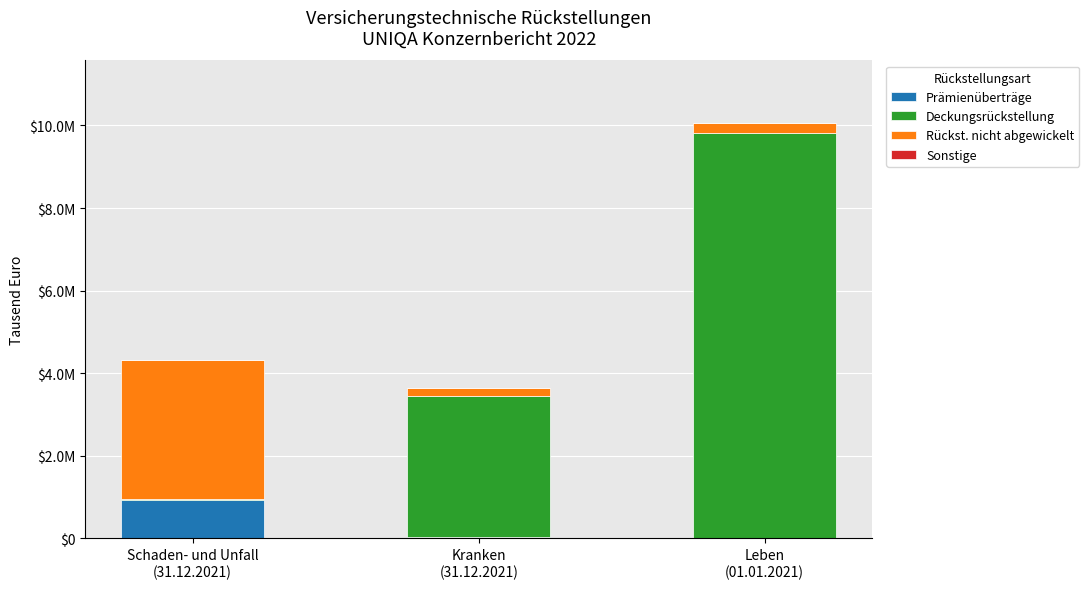

Are the bars grouped side by side (vs. stacked)?

No